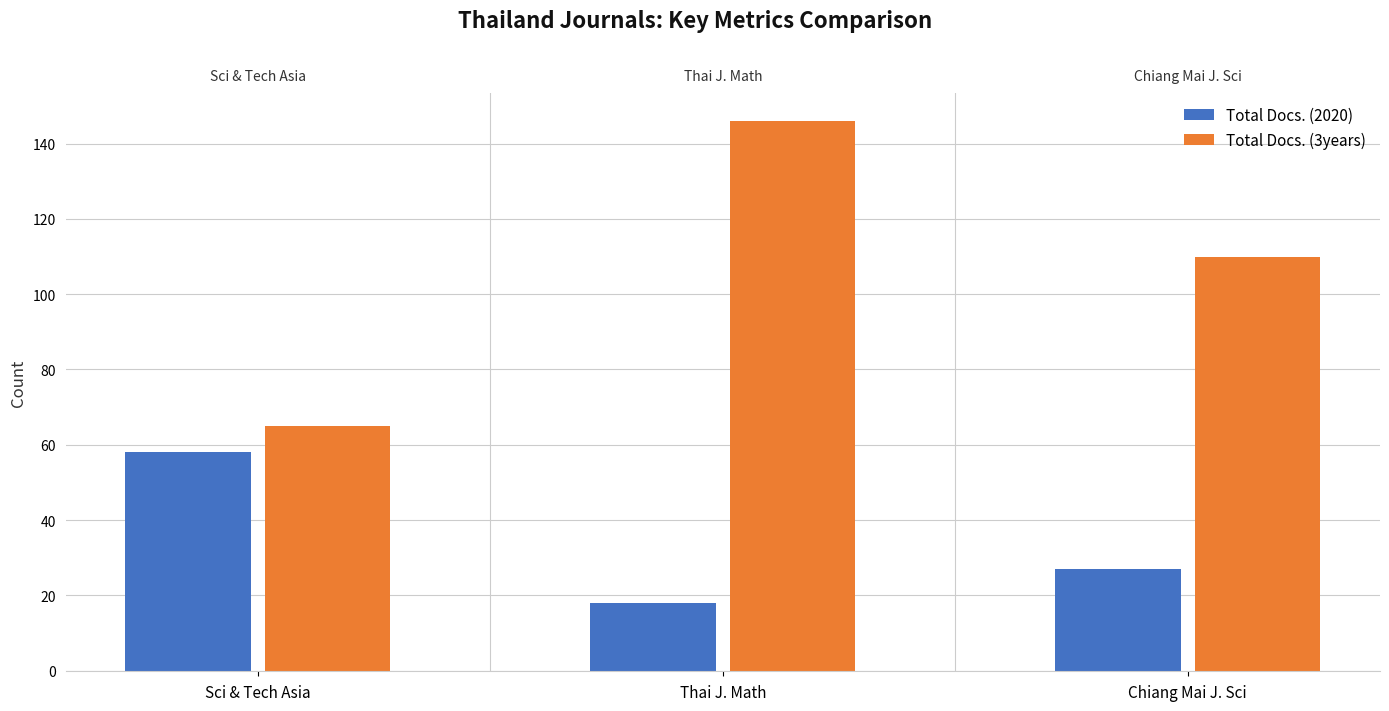

Is it true that Total Docs. (3years) equals 112 at Sci & Tech Asia?

False